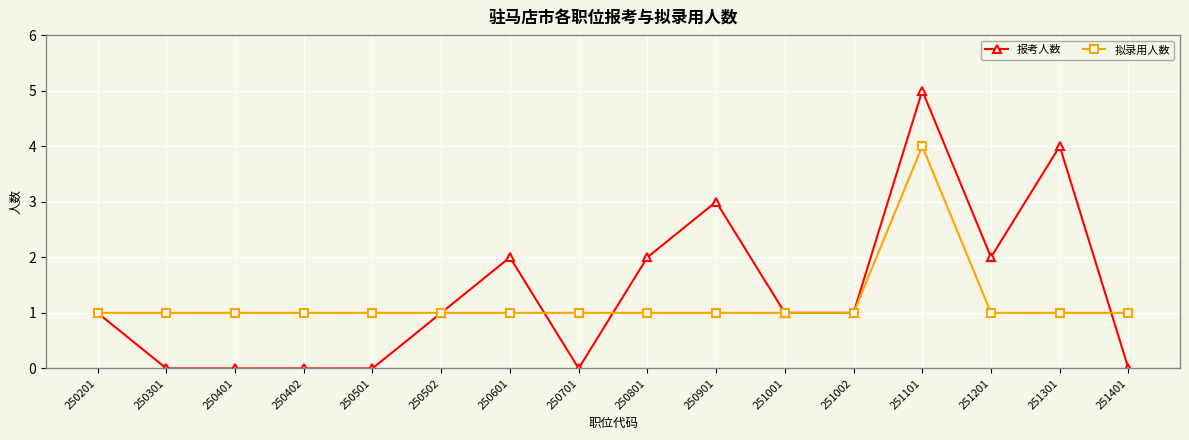

What are all the series names shown in the legend?

报考人数, 拟录用人数